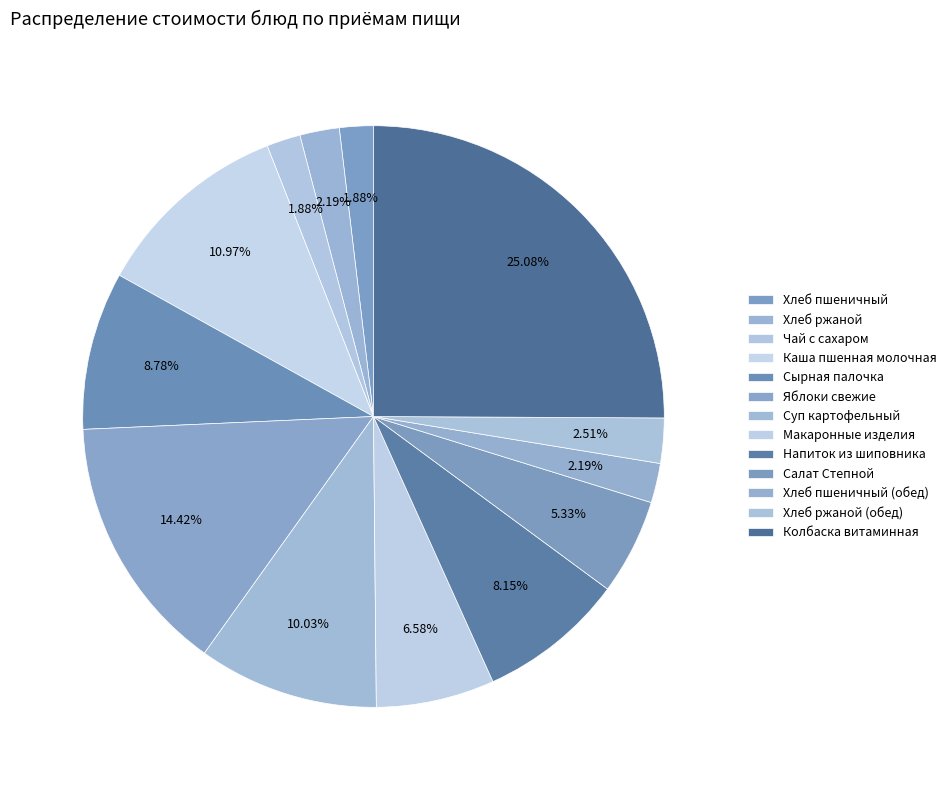

Is it true that Хлеб ржаной is 2% of the pie?

True